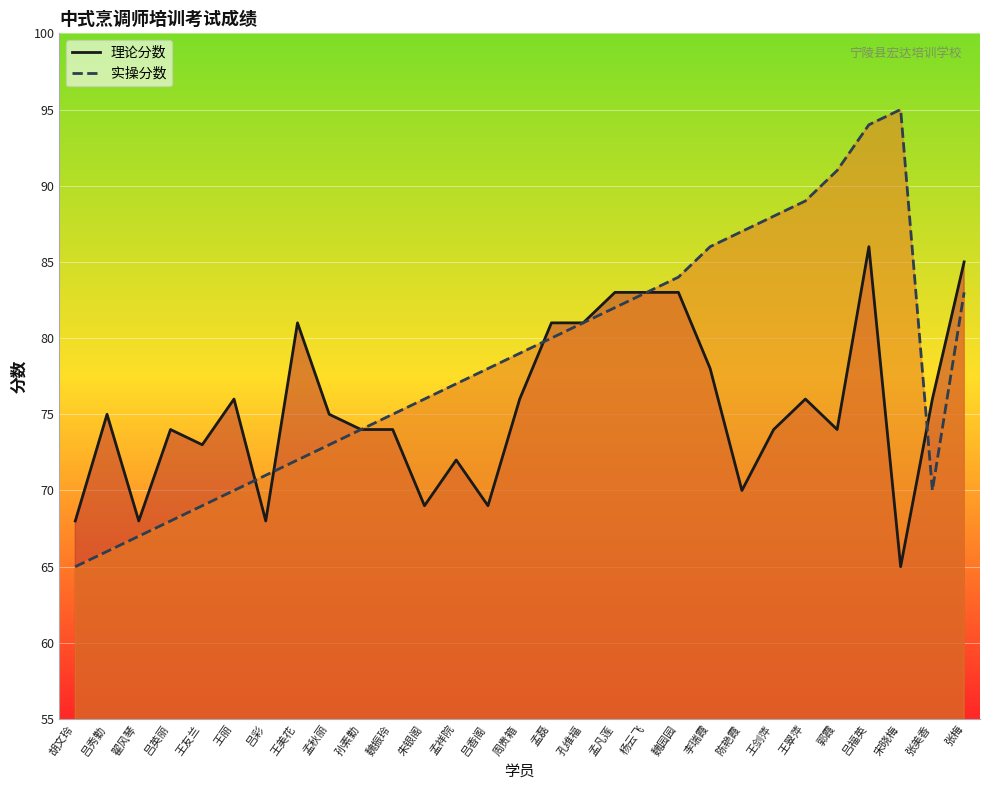

Rank the categories by 实操分数 value from lowest to highest.

胡文玲, 吕秀勤, 翟风琴, 吕英丽, 王友兰, 王丽, 张美香, 吕彩, 王美花, 孟秋丽, 孙素勤, 魏振玲, 朱银阁, 孟祥院, 吕香阁, 周贵箱, 孟磊, 孔维福, 孟凡莲, 杨云飞, 张梅, 魏园园, 李瑞霞, 陈艳霞, 王剑萍, 王翠萍, 郭霞, 吕福英, 宋晓梅